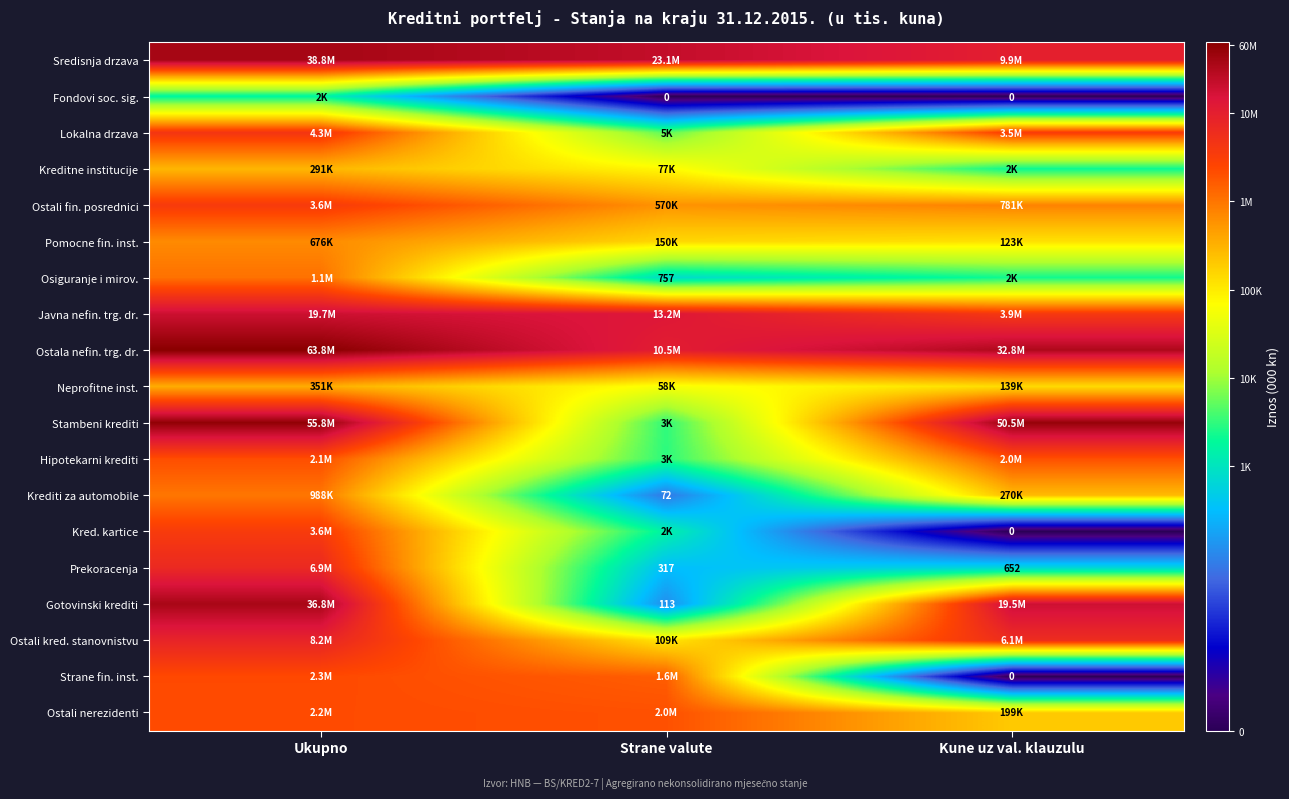

Is the value of Fondovi soc. sig. at Strane valute greater than the value of Strane fin. inst. at Ukupno?

No